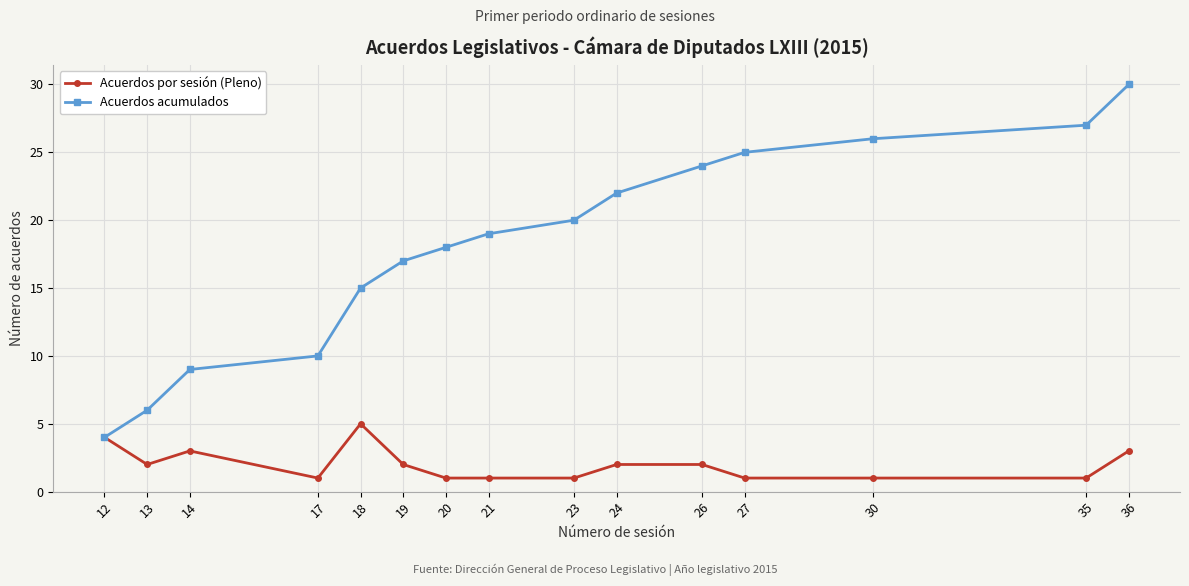

True or false: Acuerdos por sesión (Pleno) has a value of 5 at 18.

True